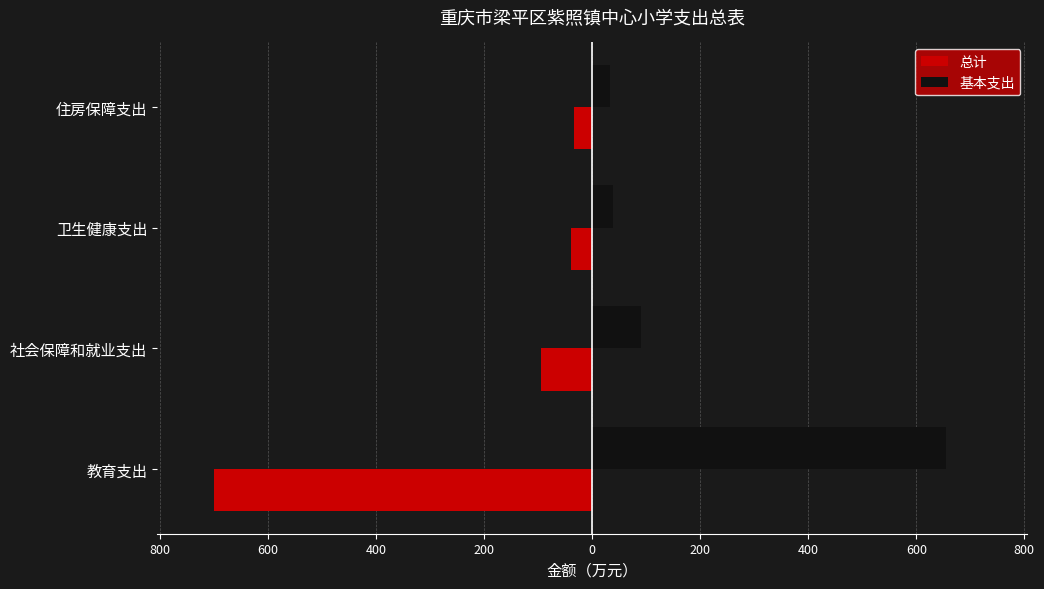

What are all the series names shown in the legend?

总计, 基本支出